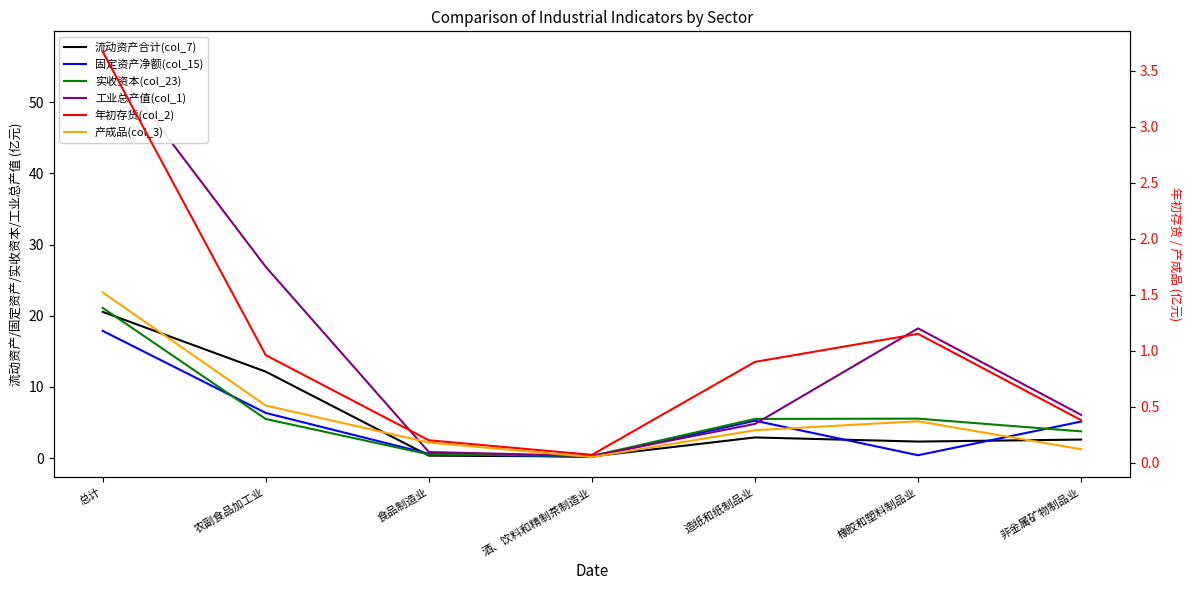

True or false: 产成品(col_3) has more than 0 points higher than both neighbors.

True